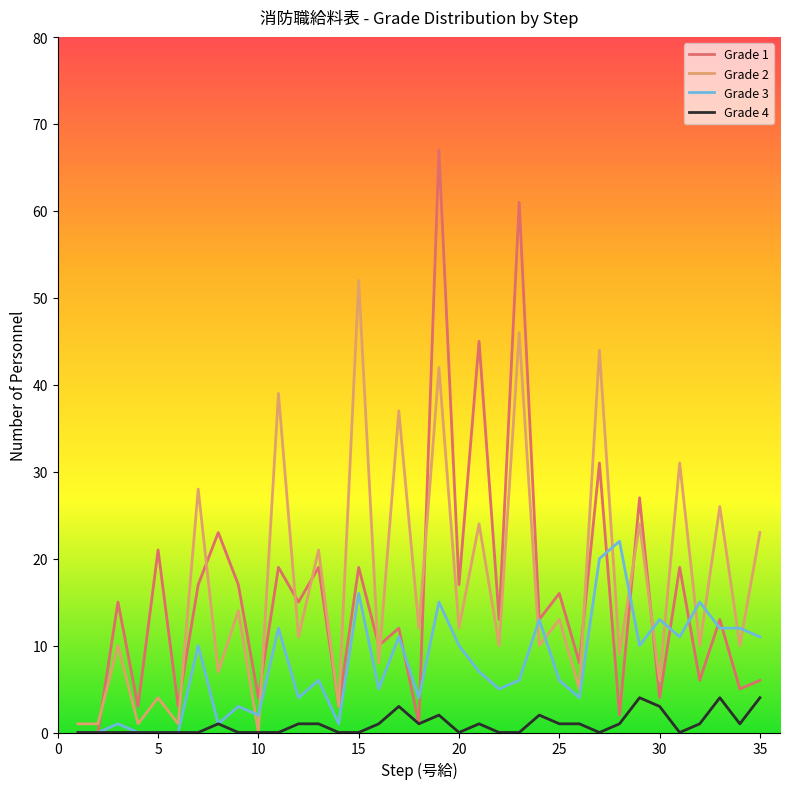

Rank the series by their maximum value, from lowest to highest.

Grade 4, Grade 3, Grade 2, Grade 1